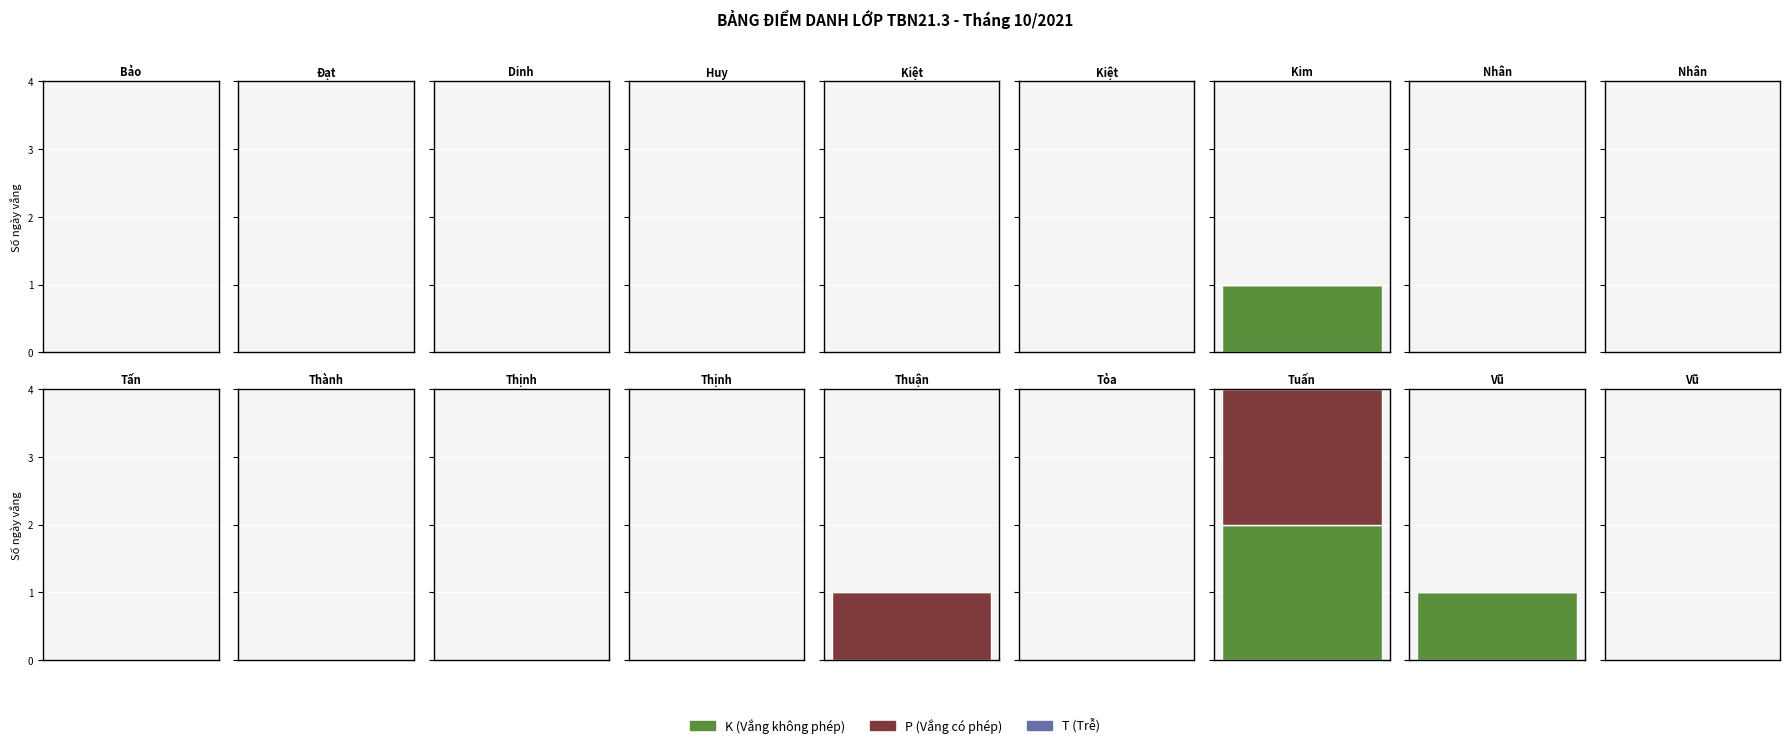

Reading left to right, what are all the values shown in this chart?

K (Vắng không phép): 0	0	0	0	0	0	1	0	0	0	0	0	0	0	0	2	1	0
P (Vắng có phép): 0	0	0	0	0	0	0	0	0	0	0	0	0	1	0	2	0	0
T (Trễ): 0	0	0	0	0	0	0	0	0	0	0	0	0	0	0	0	0	0